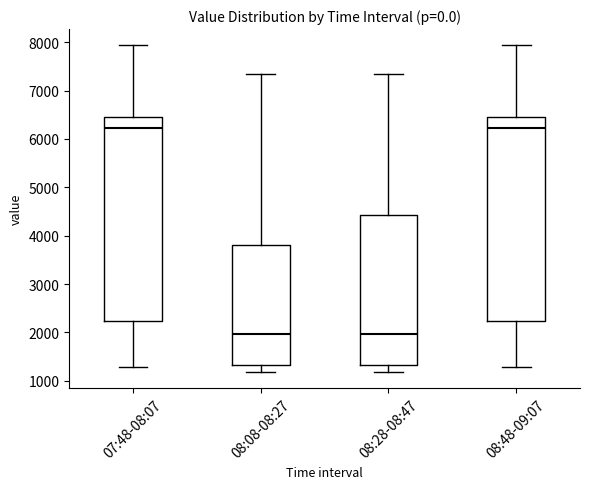

Reading left to right, read every box against the y-axis: the position of its median line, the range the box covers, and the ends of its whiskers. The values are not printed on the chart, so give them approximately, as read against the axis.

07:48-08:07: median 6200, box 2200 to 6500, whiskers 1300 to 7900
08:08-08:27: median 2000, box 1300 to 3800, whiskers 1200 to 7300
08:28-08:47: median 2000, box 1300 to 4400, whiskers 1200 to 7300
08:48-09:07: median 6200, box 2200 to 6500, whiskers 1300 to 7900